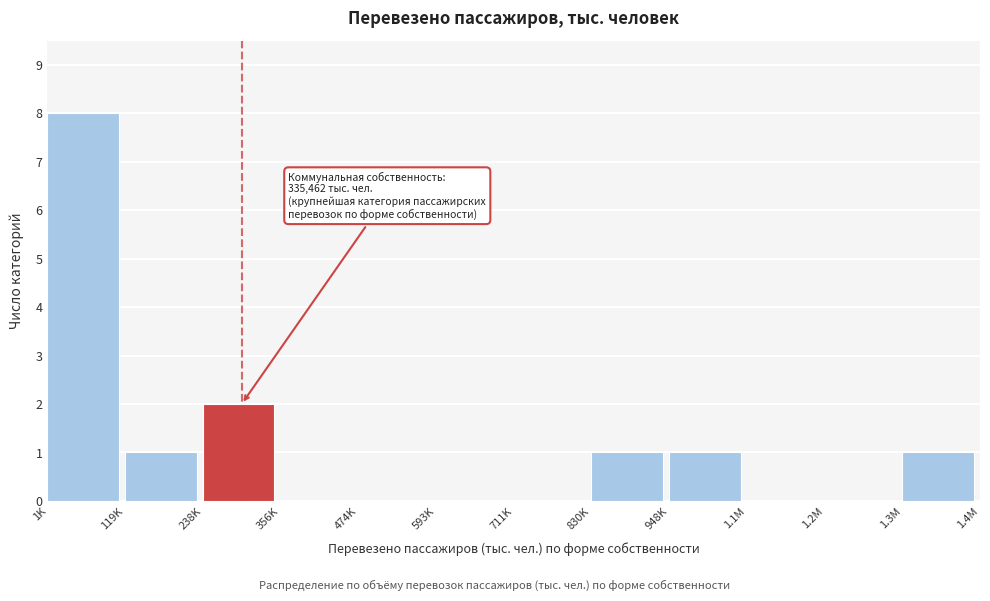

Reading left to right, list all the values displayed in this chart.

1K=8	119K=1	238K=2	356K=0	474K=0	593K=0	711K=0	830K=1	948K=1	1.1M=0	1.2M=0	1.3M=1